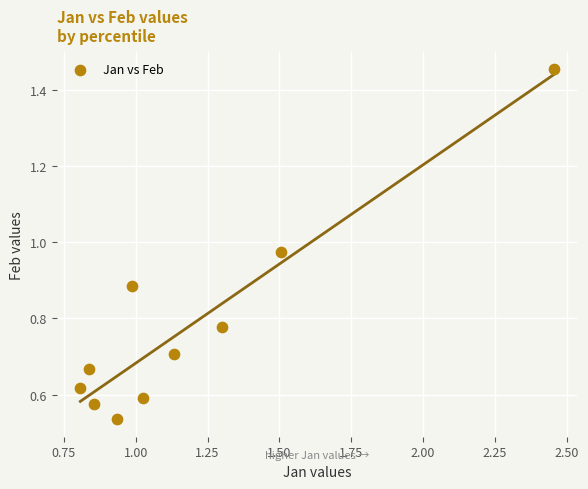

What is the average X value?

1.2